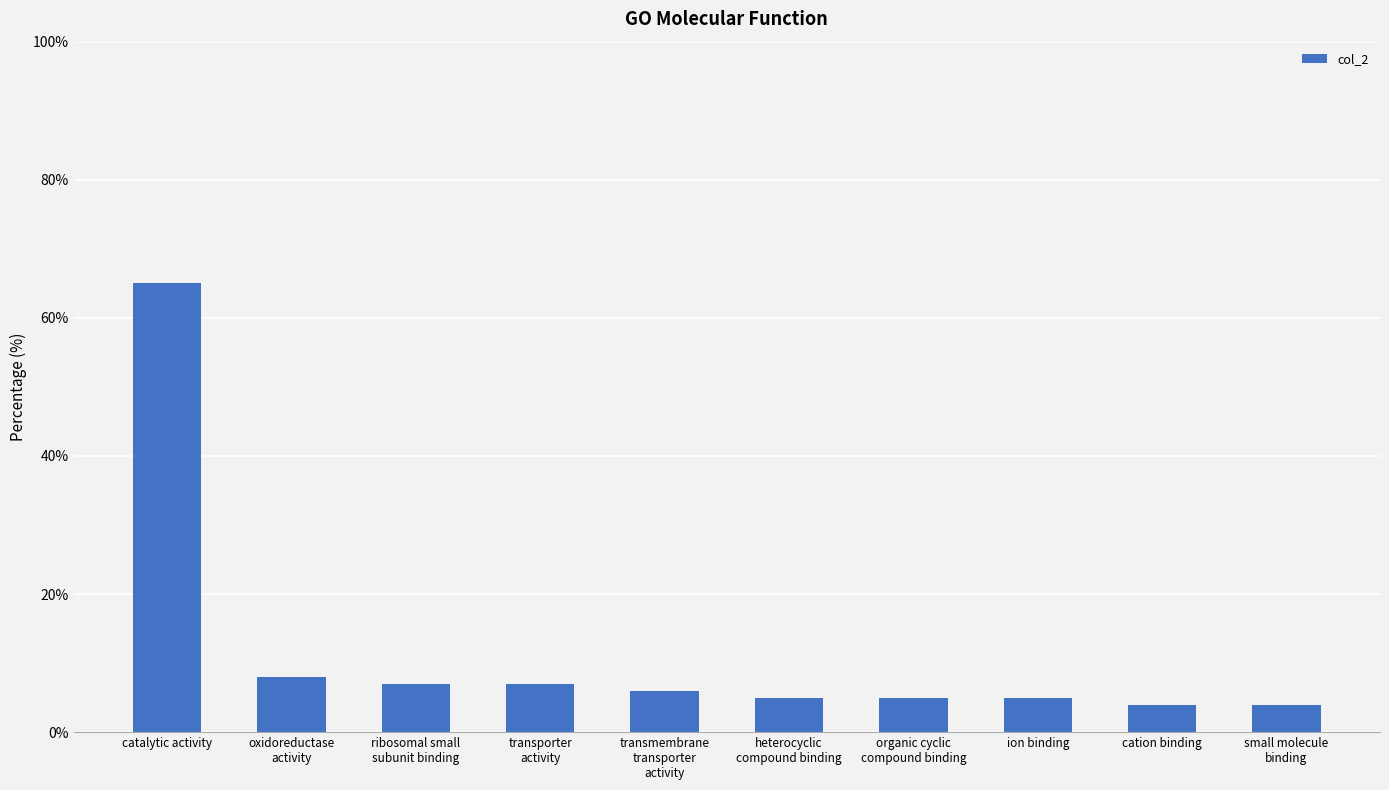

List the labels in order of value, largest first.

catalytic activity, oxidoreductase
activity, ribosomal small
subunit binding, transporter
activity, transmembrane
transporter
activity, heterocyclic
compound binding, organic cyclic
compound binding, ion binding, cation binding, small molecule
binding